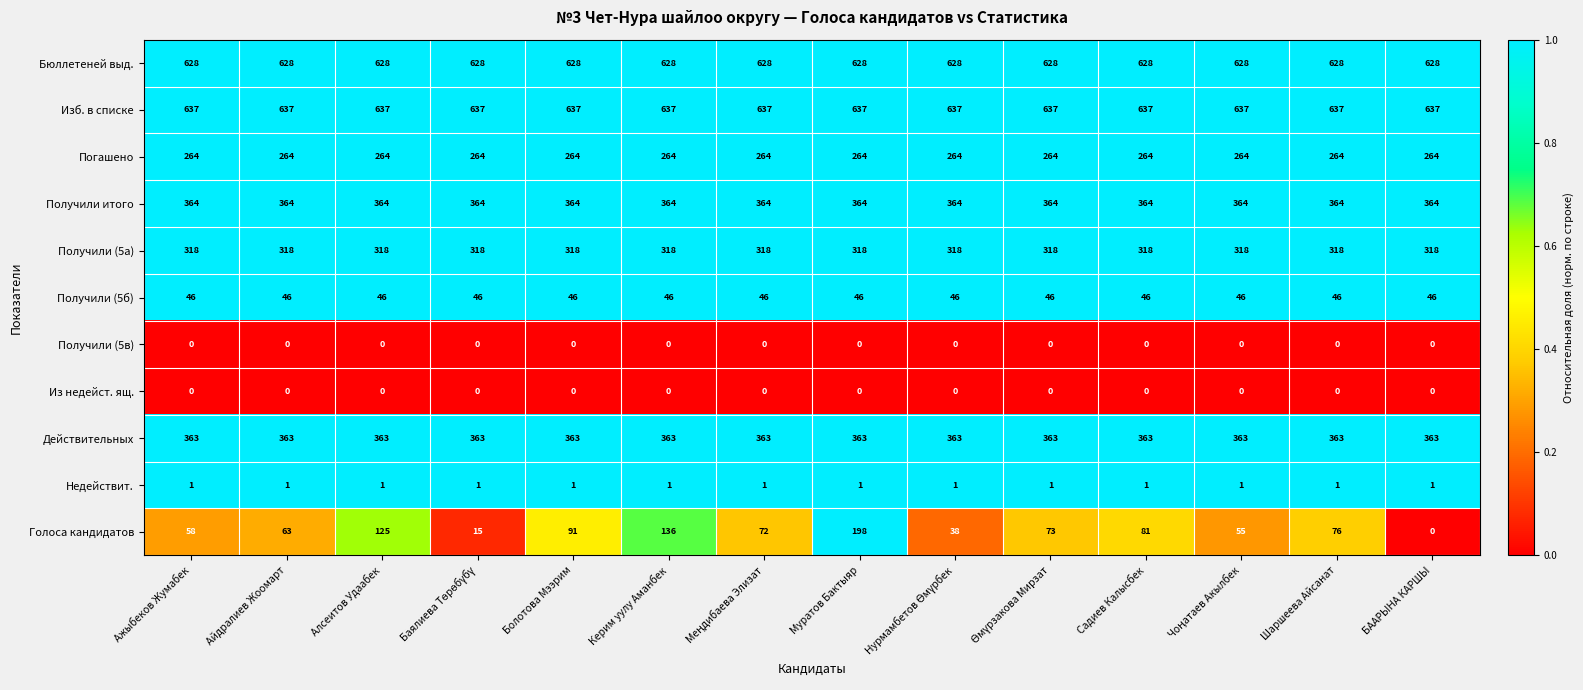

The Из недейст. ящ. series shows 0 at Садиев Калысбек. True or false?

True